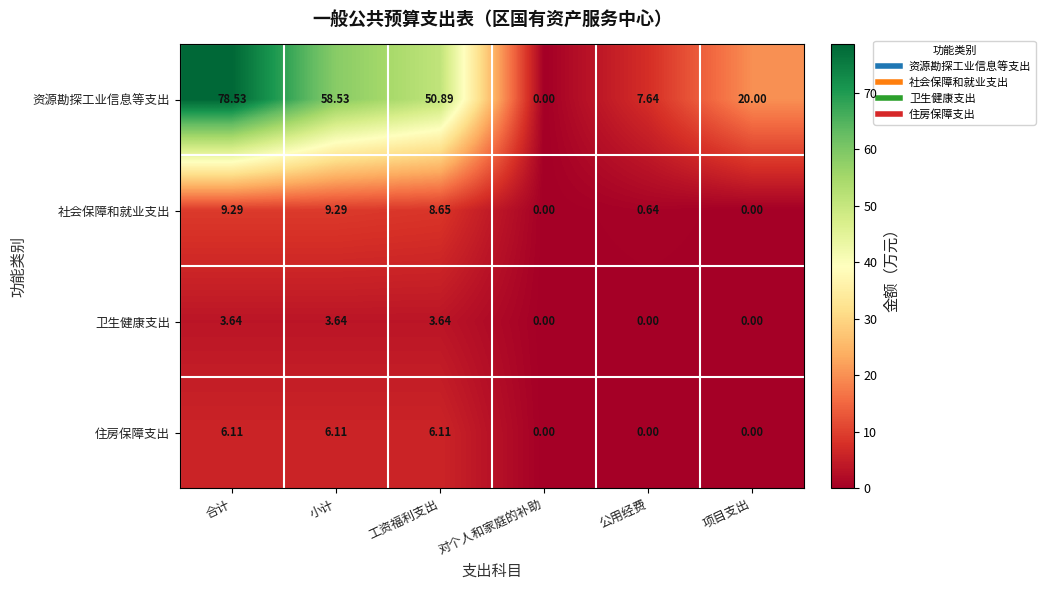

At 合计, list the series in order from smallest to largest.

卫生健康支出, 住房保障支出, 社会保障和就业支出, 资源勘探工业信息等支出